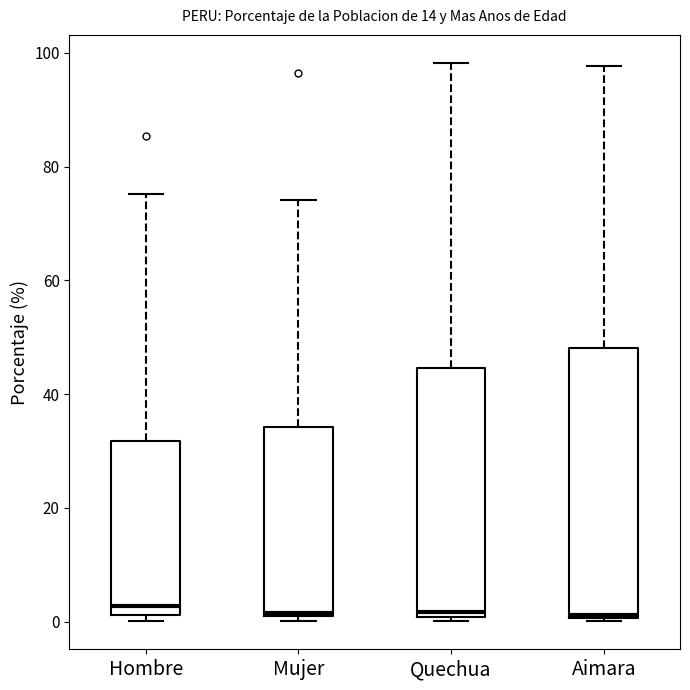

Where is the lower edge of the box for Hombre on the y-axis? The values are not printed on the chart, so give them approximately, as read against the axis.

2